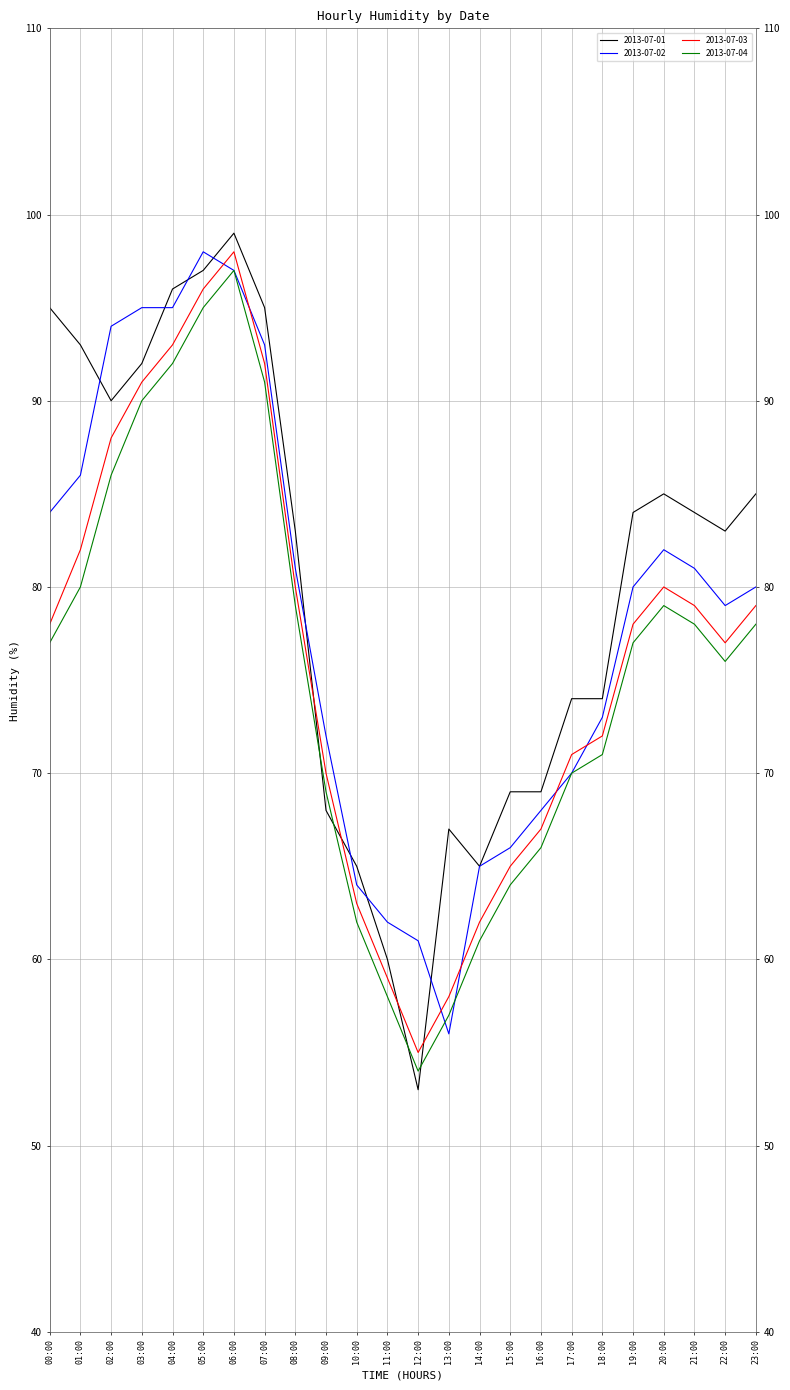

In 2013-07-03, how many points are lower than both neighbors (excluding endpoints)?

2